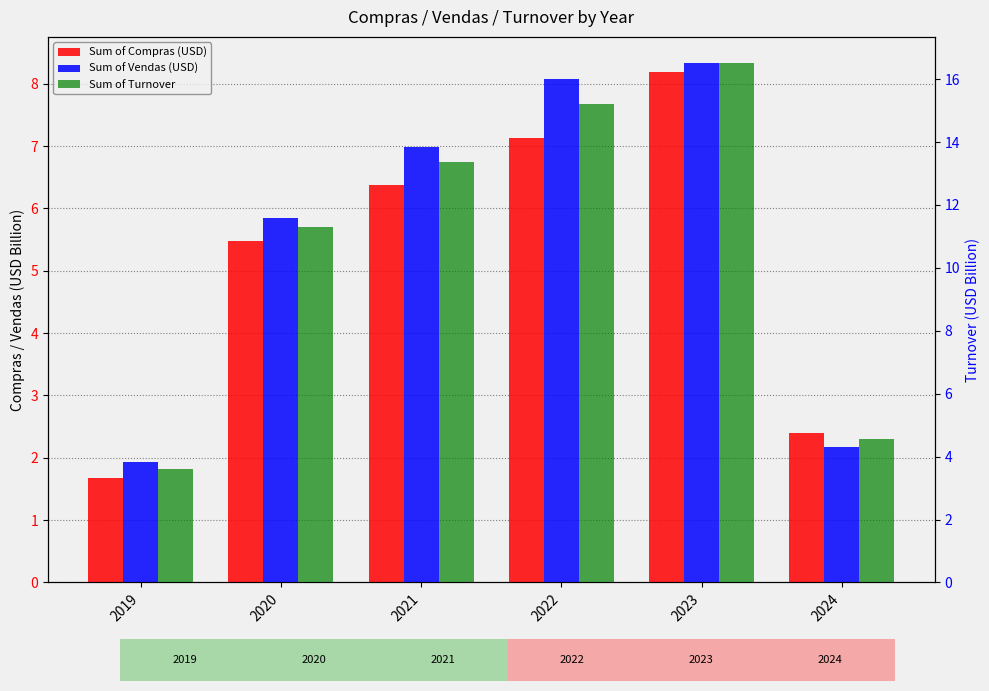

Reading right to left, transcribe all the data shown in this chart.

Sum of Compras (USD): 2024=2.4	2023=8.2	2022=7.1	2021=6.4	2020=5.5	2019=1.7
Sum of Vendas (USD): 2024=2.2	2023=8.3	2022=8.1	2021=7.0	2020=5.8	2019=1.9
Sum of Turnover: 2024=4.6	2023=16.5	2022=15.2	2021=13.4	2020=11.3	2019=3.6